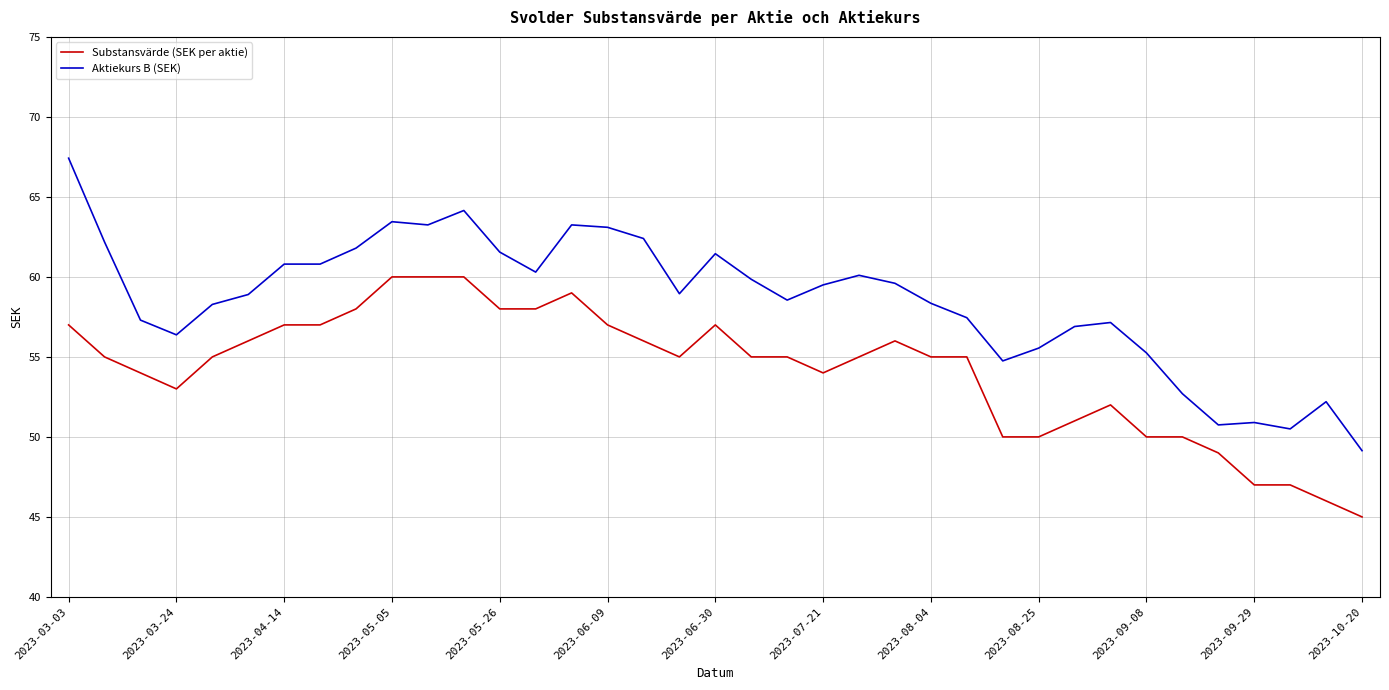

What is the difference between the maximum and minimum values in the Aktiekurs B (SEK) series?

18.3